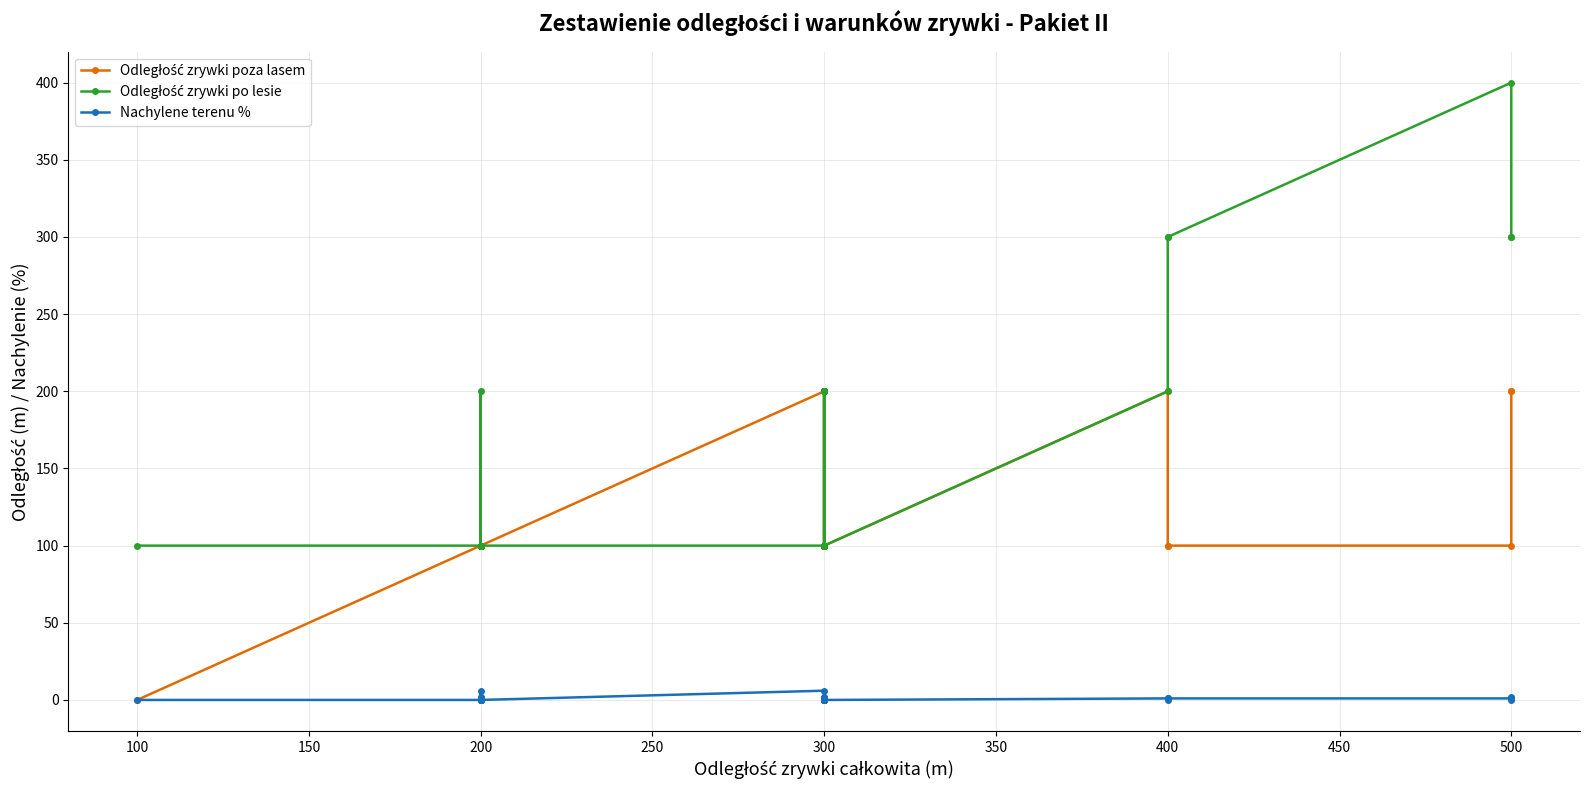

List the series in order of their peak value, highest first.

Odległość zrywki po lesie, Odległość zrywki poza lasem, Nachylene terenu %